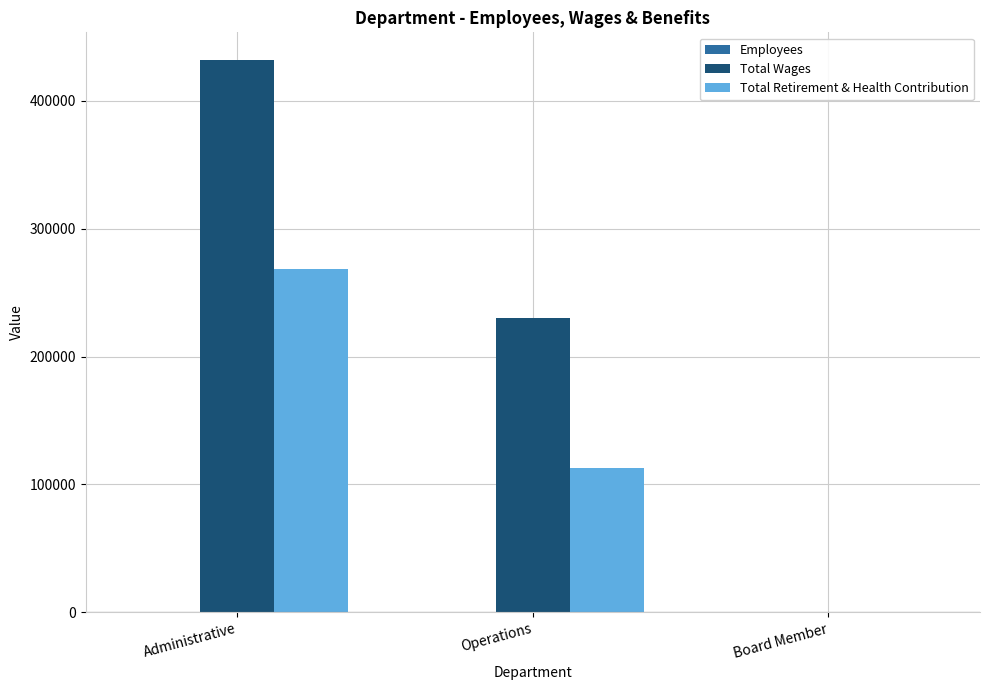

The value of Total Wages at Administrative is 432107. True or false?

True